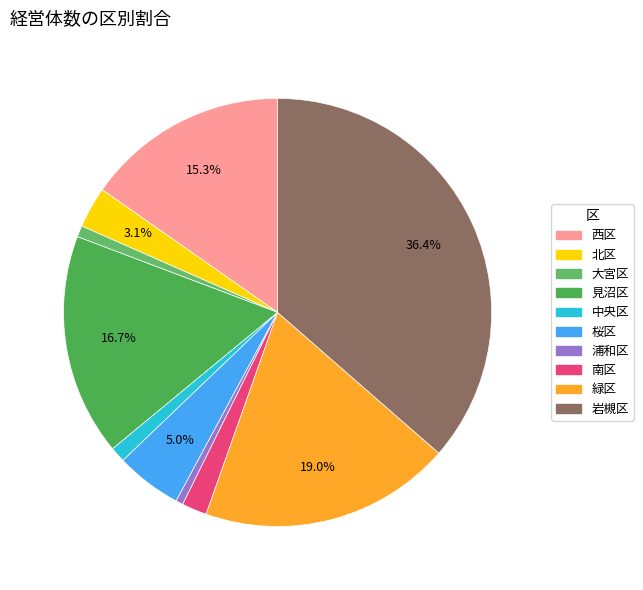

Which slice is the smallest?

浦和区